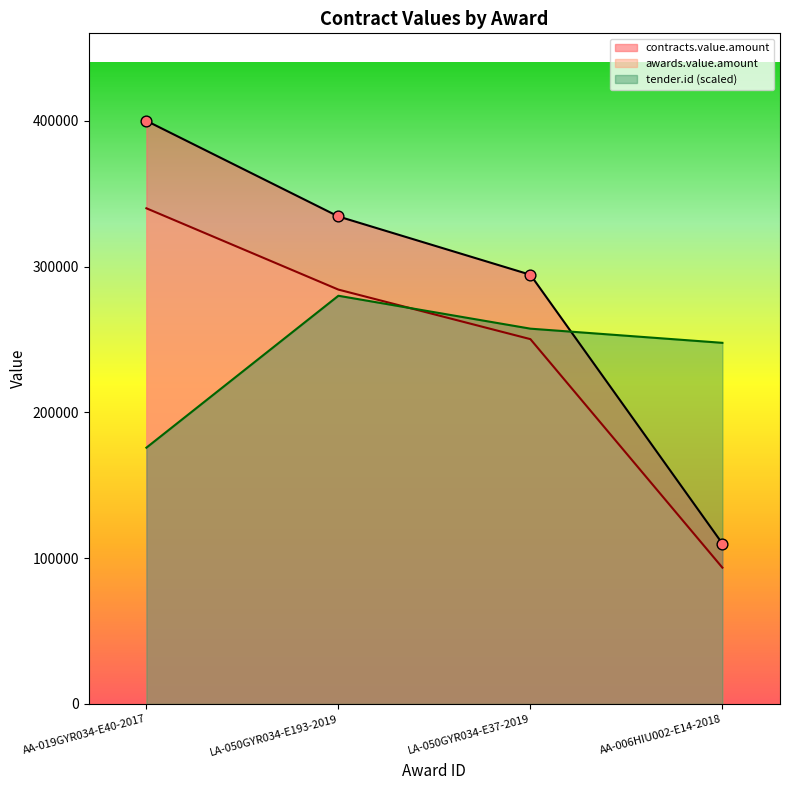

At how many categories does at least one series exceed 272981?

3